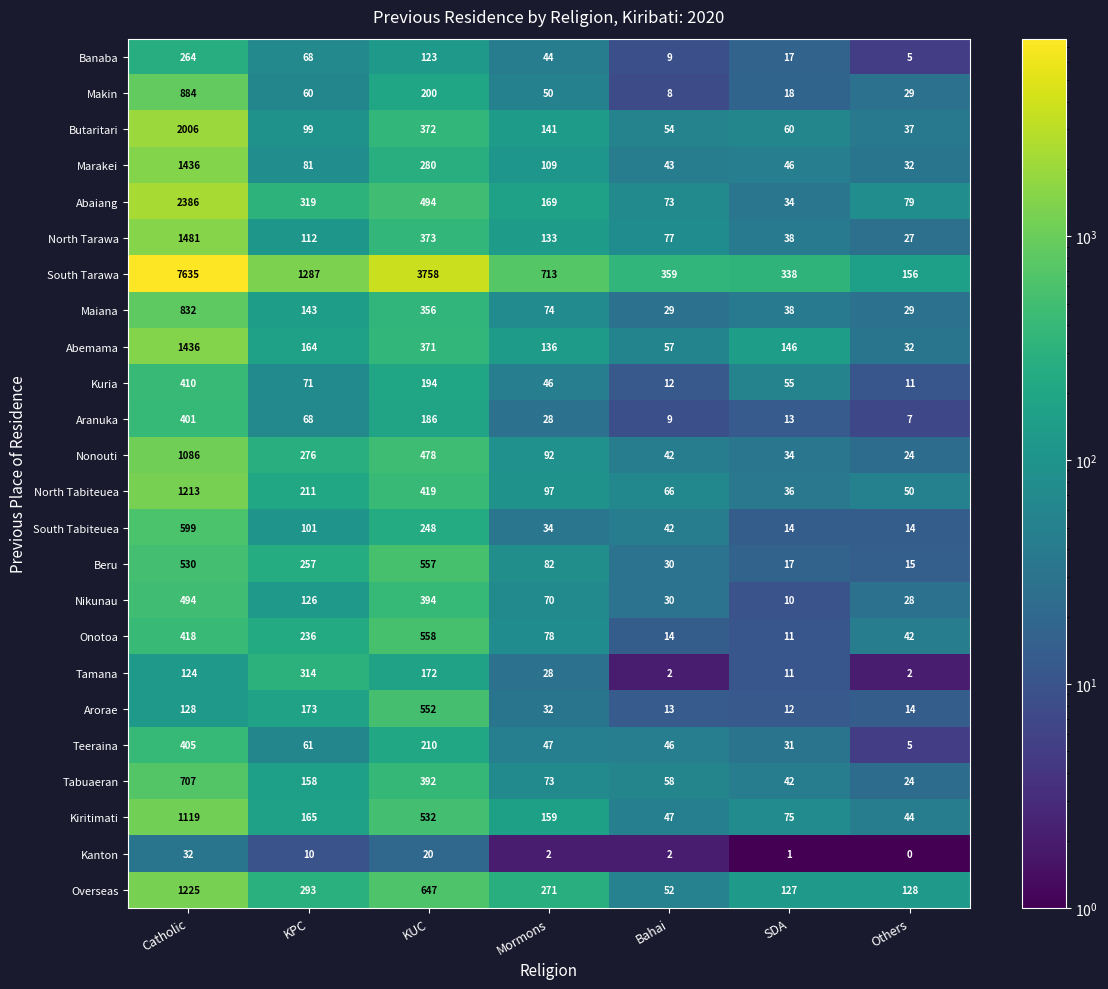

Between Bahai and Others, which series saw the biggest shift?

South Tarawa